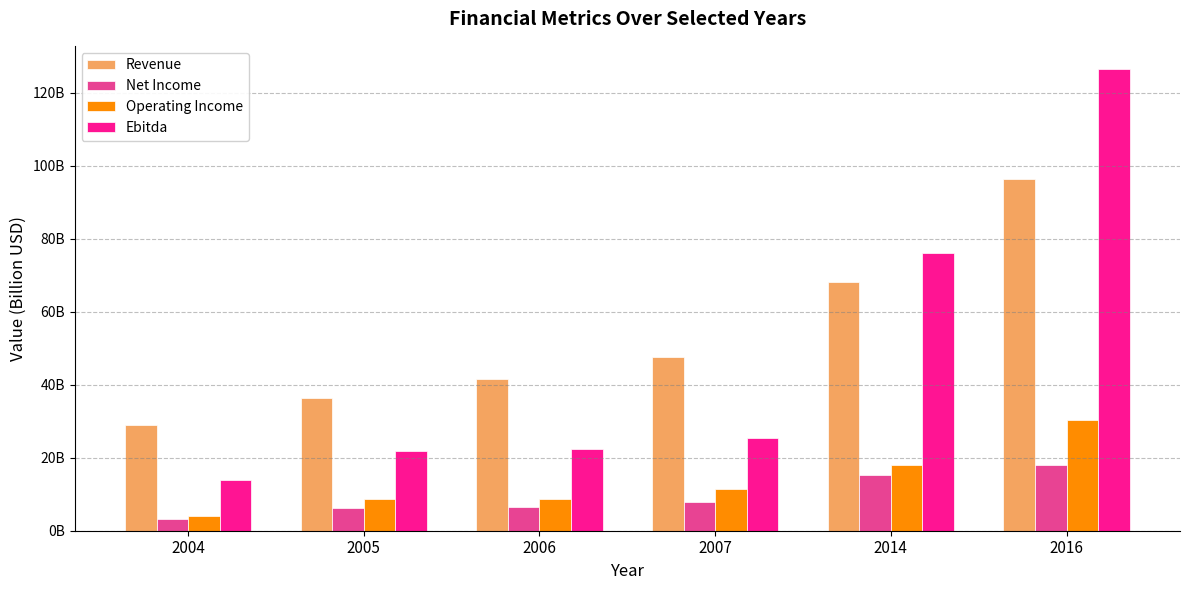

Is the value of Revenue at 2014 greater than the value of Ebitda at 2004?

Yes